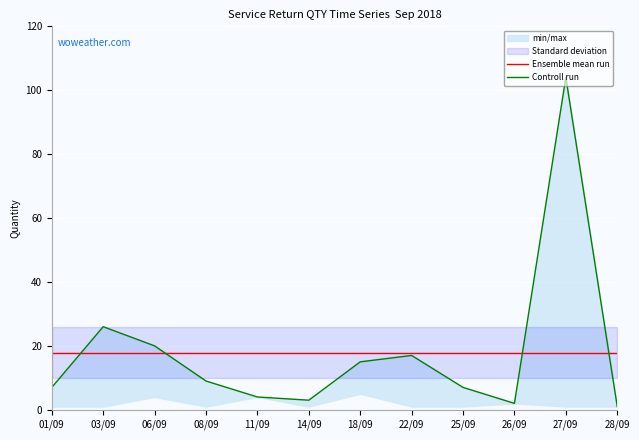

What is the total value across all series at 18/09?

32.9